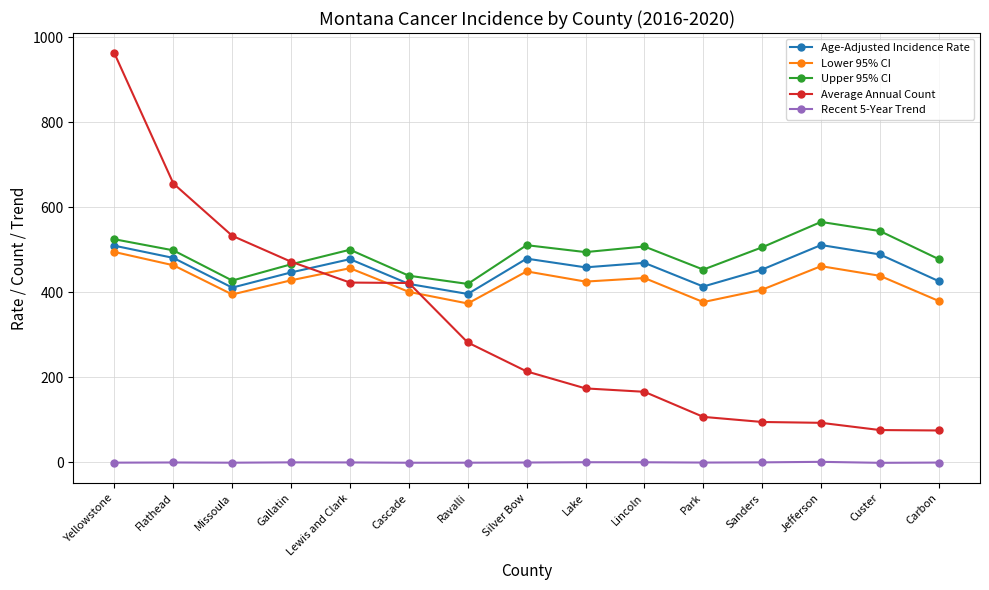

Is the value of Average Annual Count at Park greater than the value of Recent 5-Year Trend at Lake?

Yes